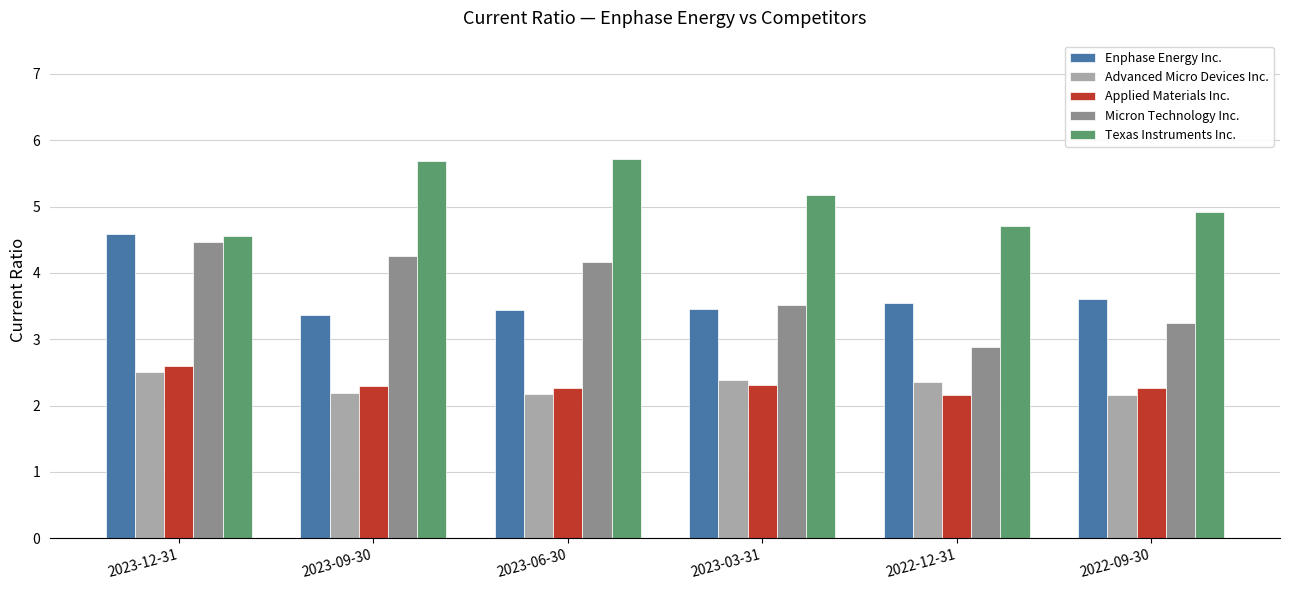

What position from the left is 2022-09-30?

6